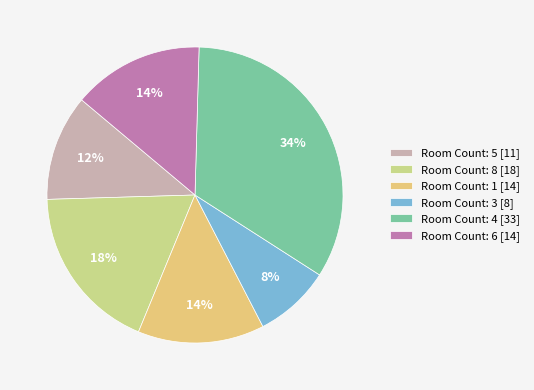

Count the number of slices in the pie.

6